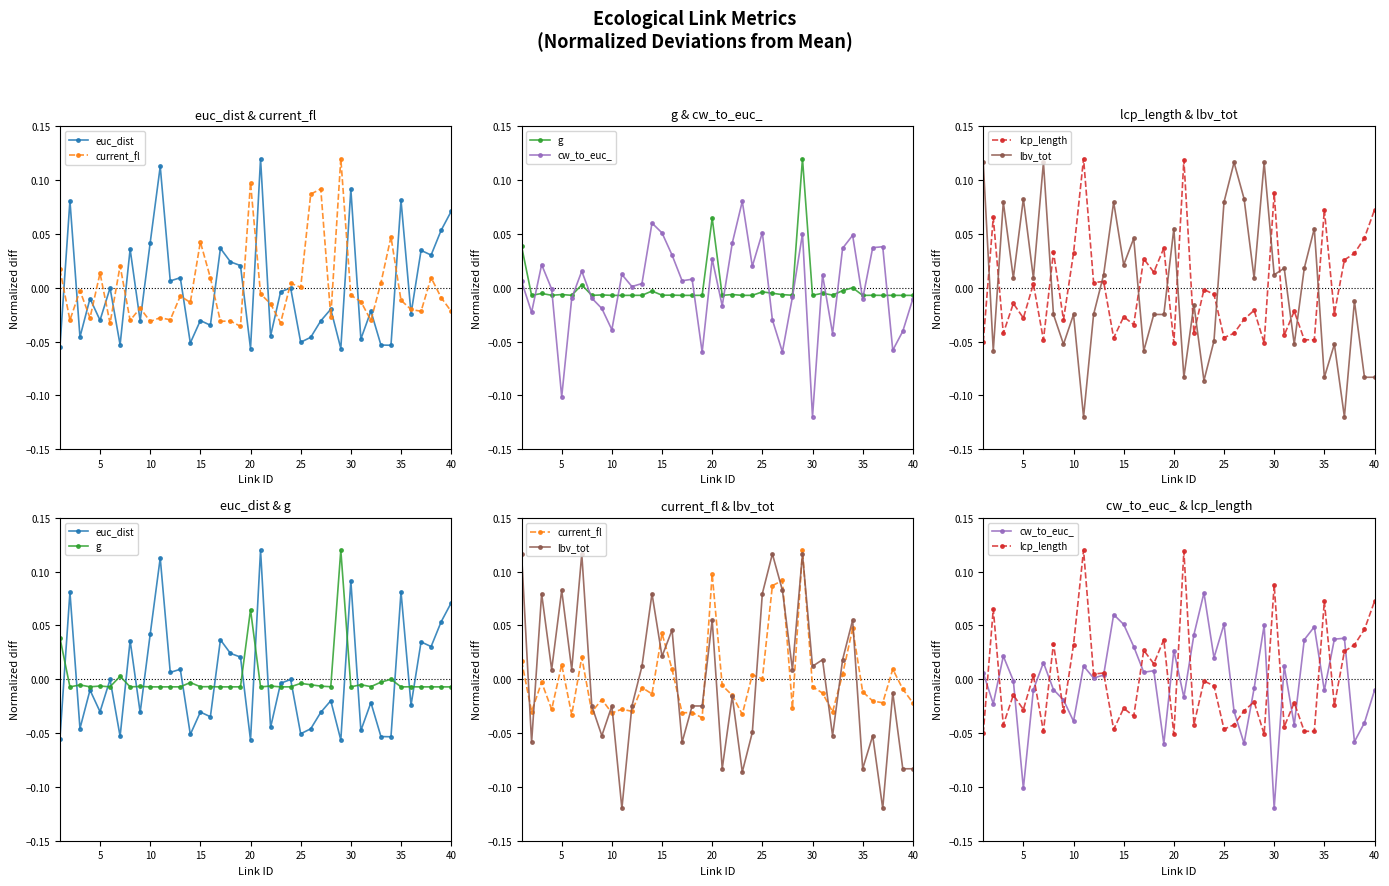

Between 25 and 35, which is larger?

35